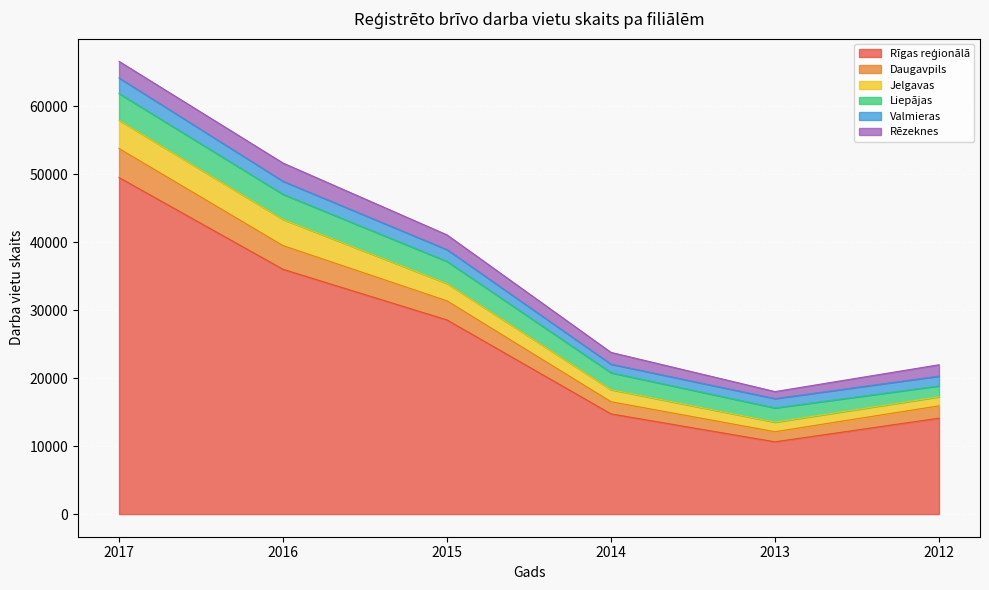

How many values in the Jelgavas series exceed 2552?

2